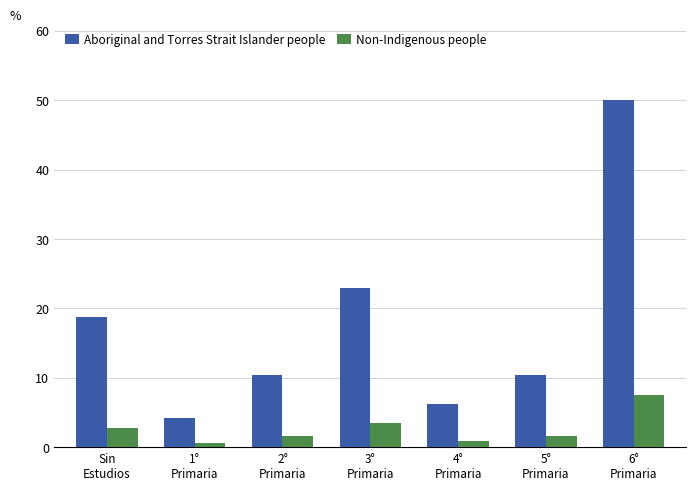

At which category does the chart reach its peak across all series?

6°
Primaria